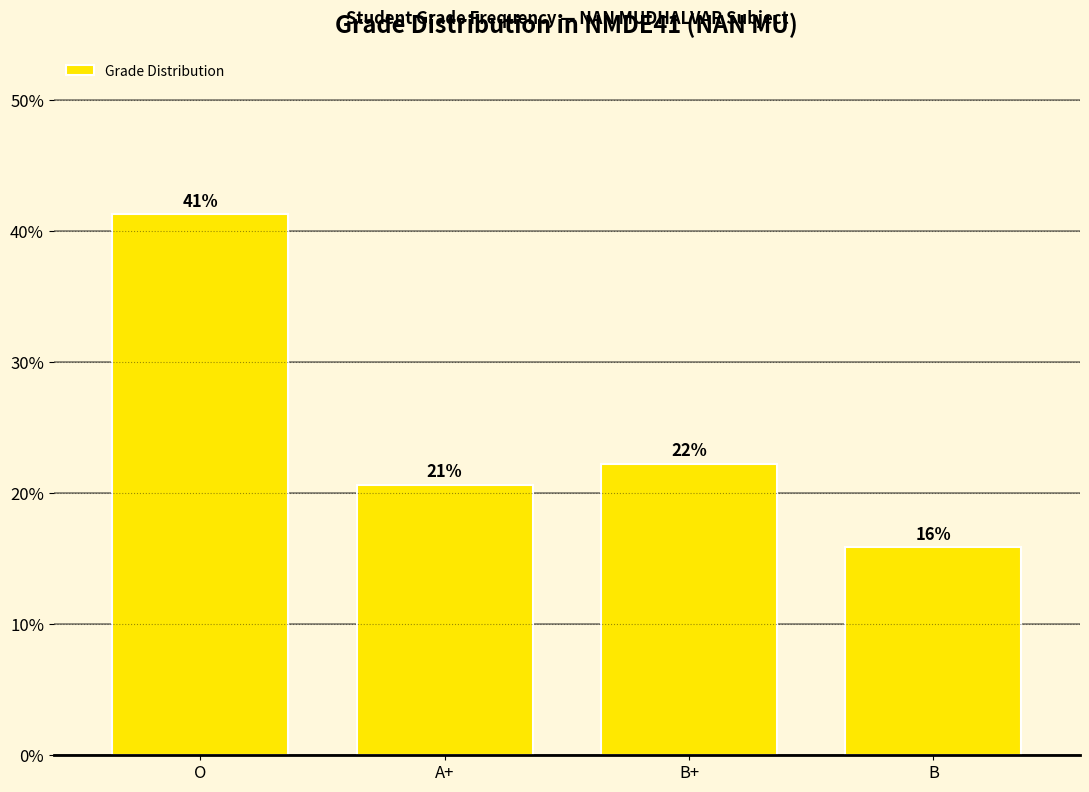

At which label is the value closest to 28?

B+